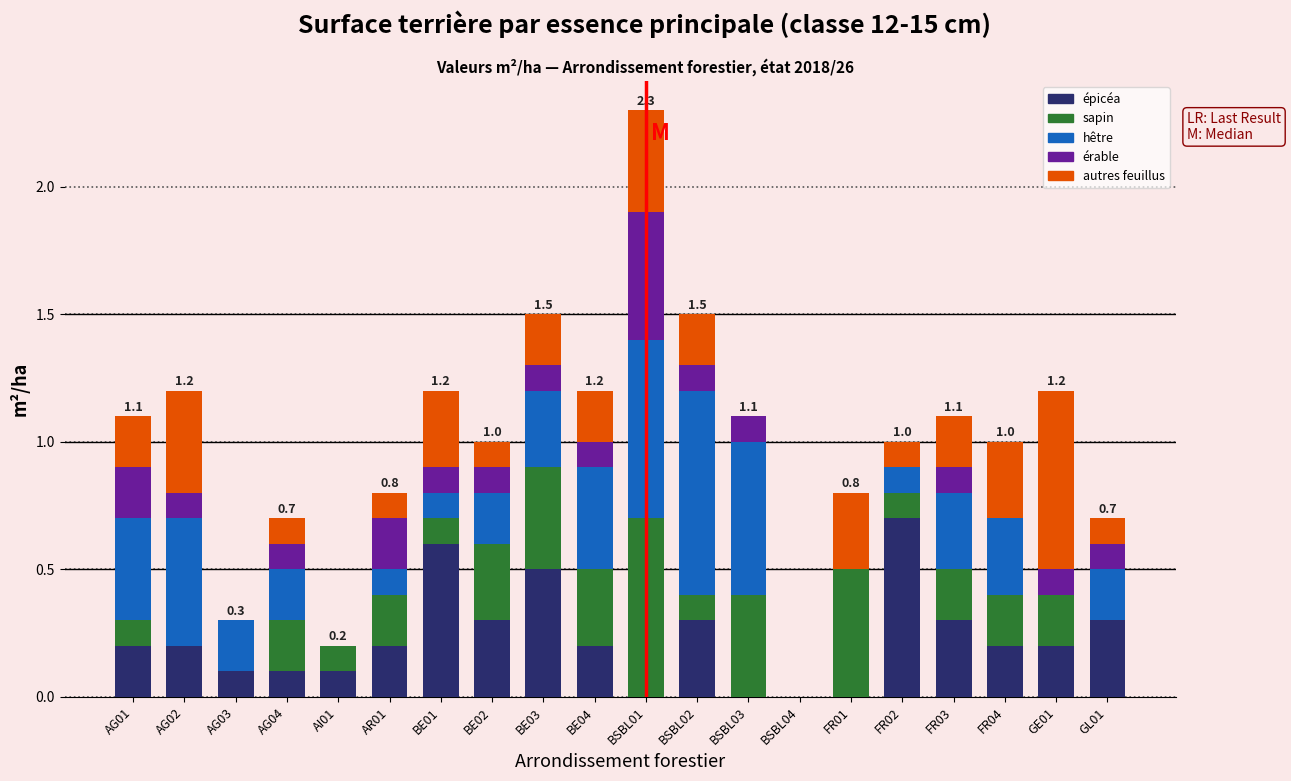

Are the bars grouped side by side (vs. stacked)?

No